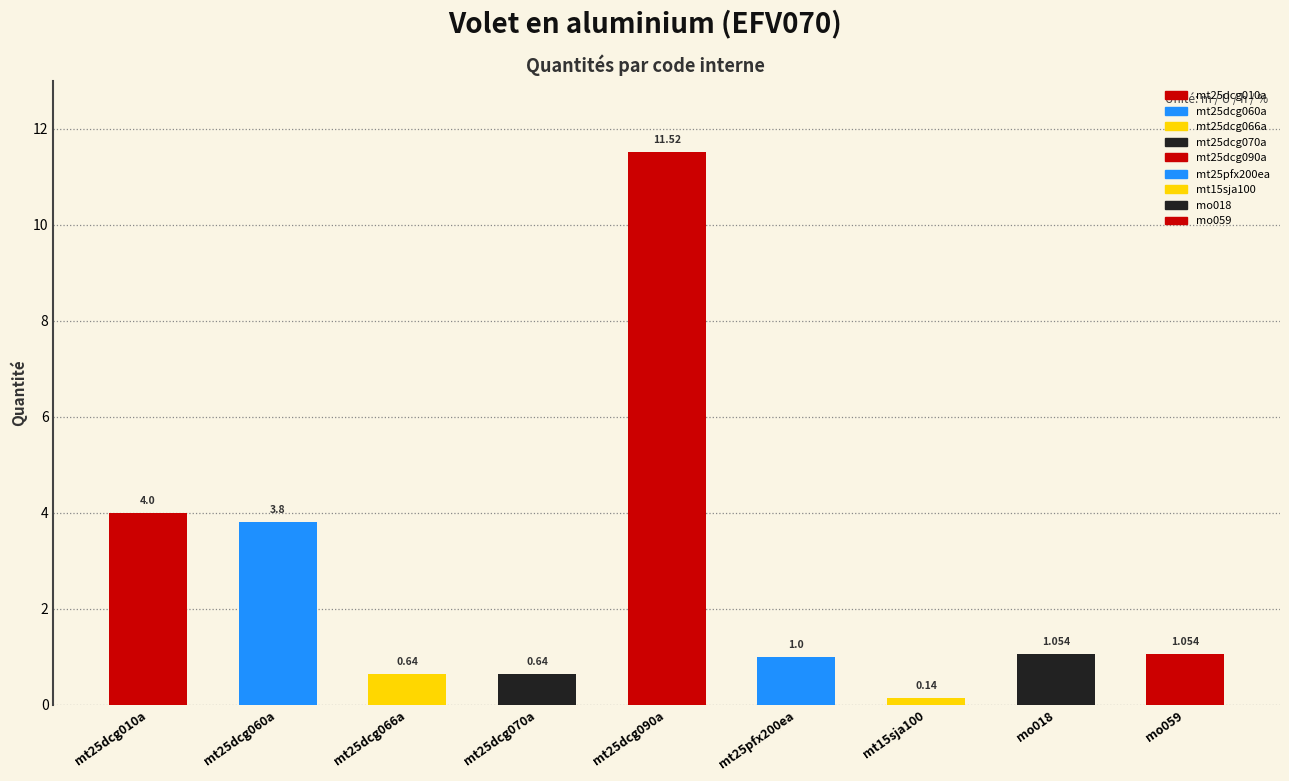

What is the label of the 4th bar from the left?

mt25dcg070a